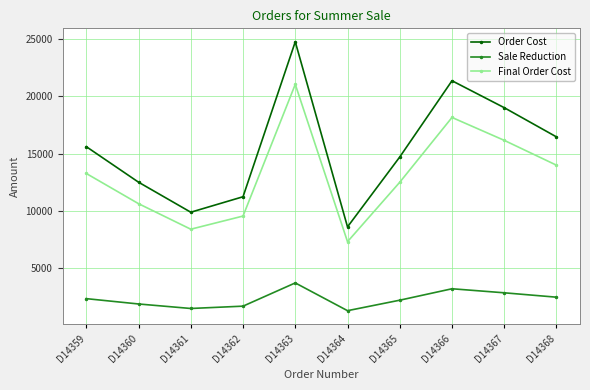

What are all the series names shown in the legend?

Order Cost, Sale Reduction, Final Order Cost